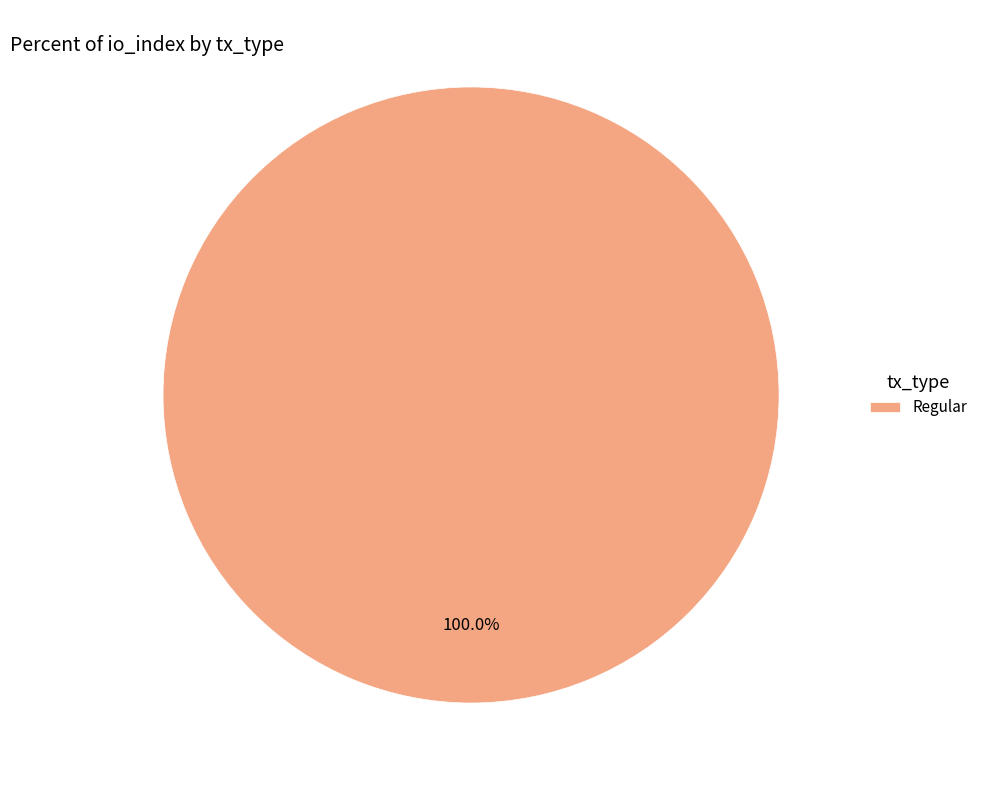

Rank the categories by value from highest to lowest.

Regular